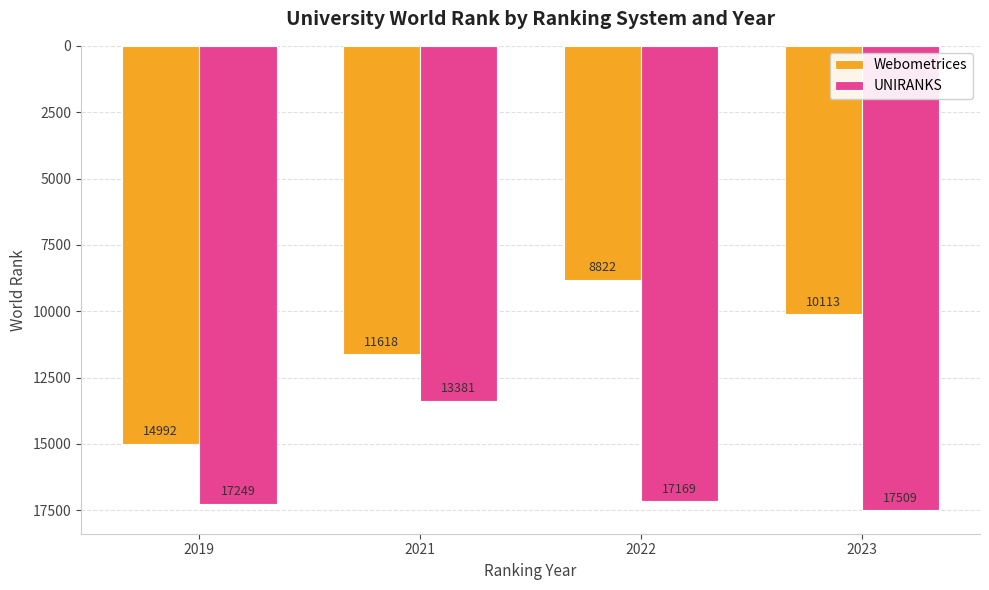

At 2019, list the series in order from smallest to largest.

Webometrices, UNIRANKS